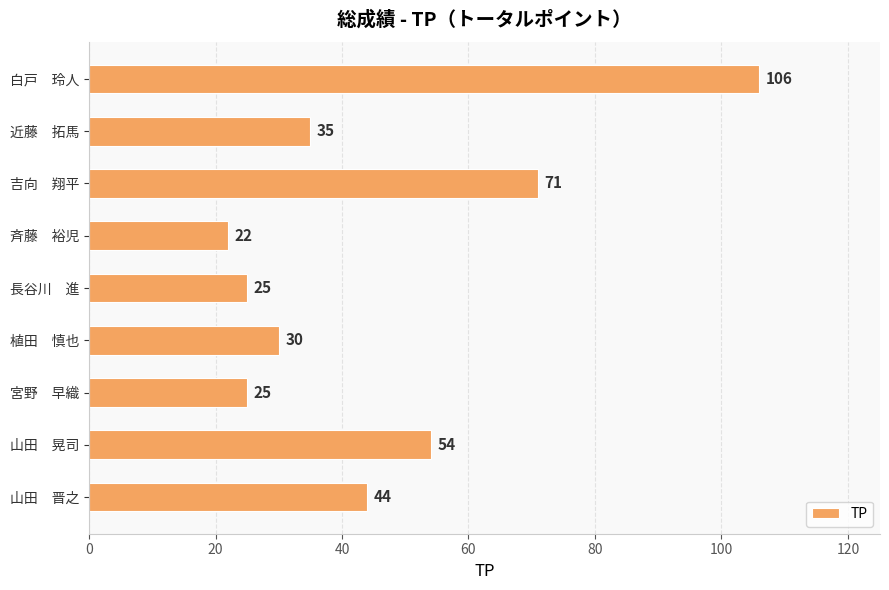

What is the difference between the second highest and minimum values?

49